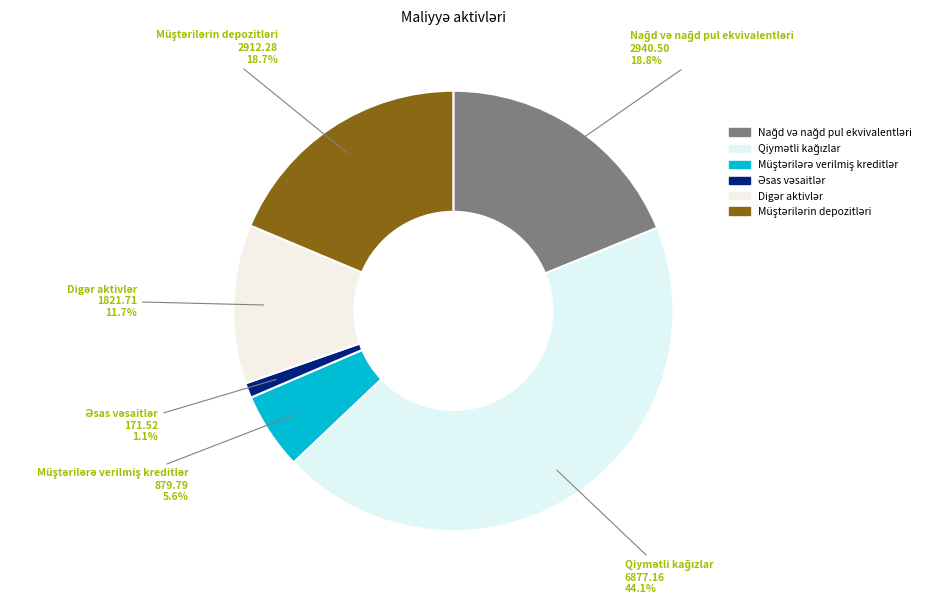

Is there any slice that represents more than half of the pie?

No